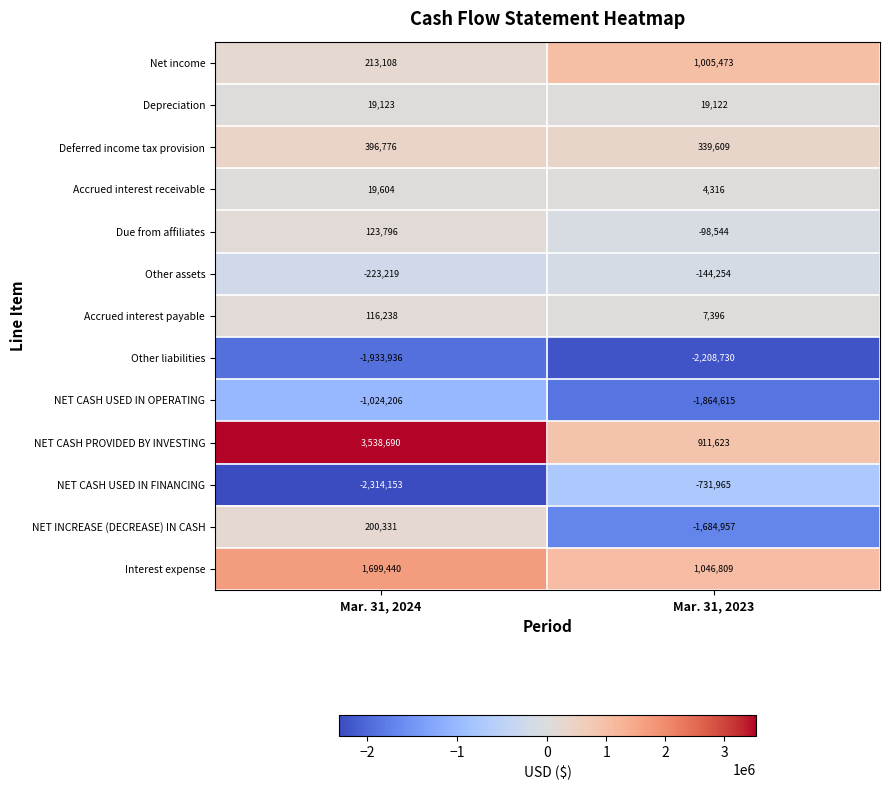

List the series in order of their peak value, lowest first.

Other liabilities, NET CASH USED IN OPERATING, NET CASH USED IN FINANCING, Other assets, Depreciation, Accrued interest receivable, Accrued interest payable, Due from affiliates, NET INCREASE (DECREASE) IN CASH, Deferred income tax provision, Net income, Interest expense, NET CASH PROVIDED BY INVESTING